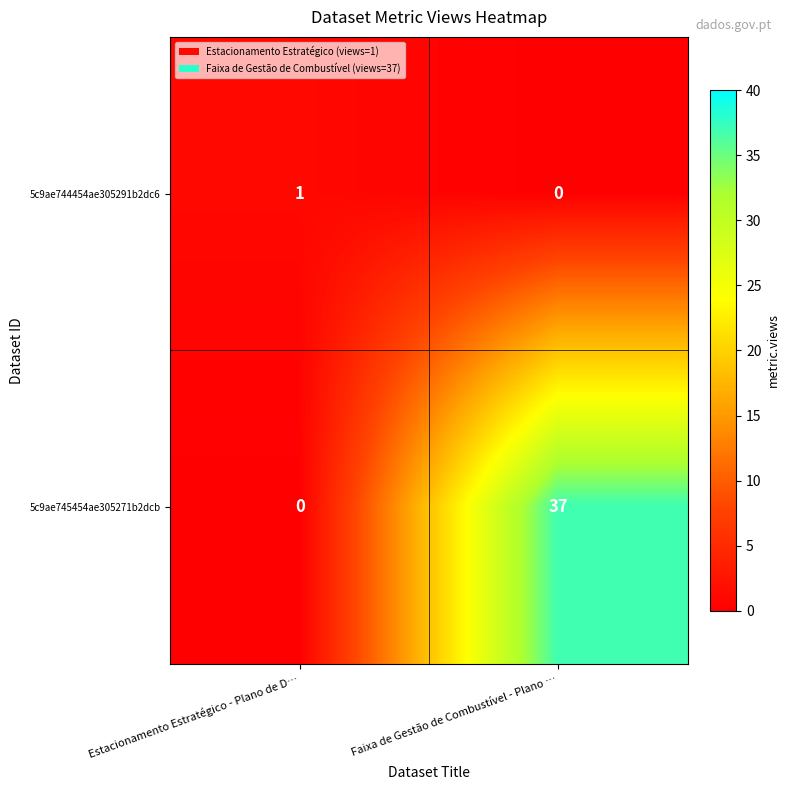

Rank the series by their average value, from highest to lowest.

5c9ae745454ae305271b2dcb, 5c9ae744454ae305291b2dc6